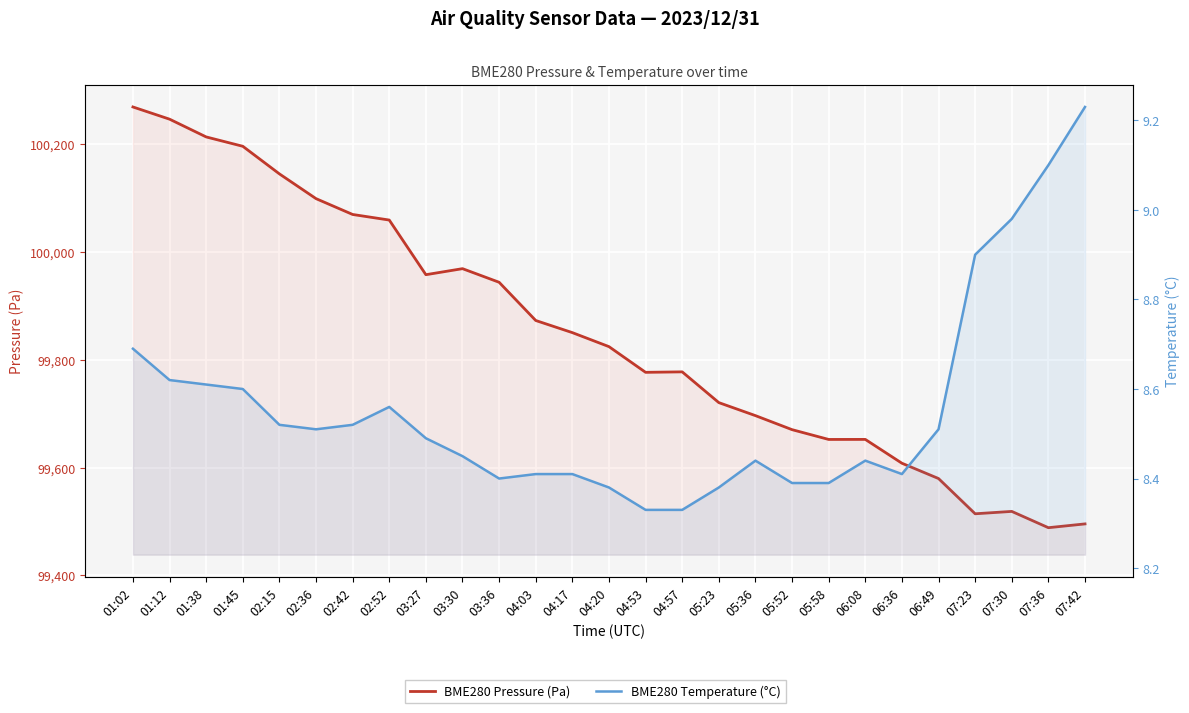

Reading left to right, list all the values displayed in this chart.

BME280 Pressure (Pa): 100268.8	100246.2	100213.2	100195.9	100144.7	100098.8	100069.4	100059.1	99957.7	99968.9	99943.6	99872.7	99850.2	99824.2	99776.6	99777.4	99720.4	99696.2	99670.2	99652.1	99652.1	99607.9	99579.5	99514.2	99518.6	99488.3	99495.4
BME280 Temperature (°C): 8.7	8.6	8.6	8.6	8.5	8.5	8.5	8.6	8.5	8.4	8.4	8.4	8.4	8.4	8.3	8.3	8.4	8.4	8.4	8.4	8.4	8.4	8.5	8.9	9.0	9.1	9.2